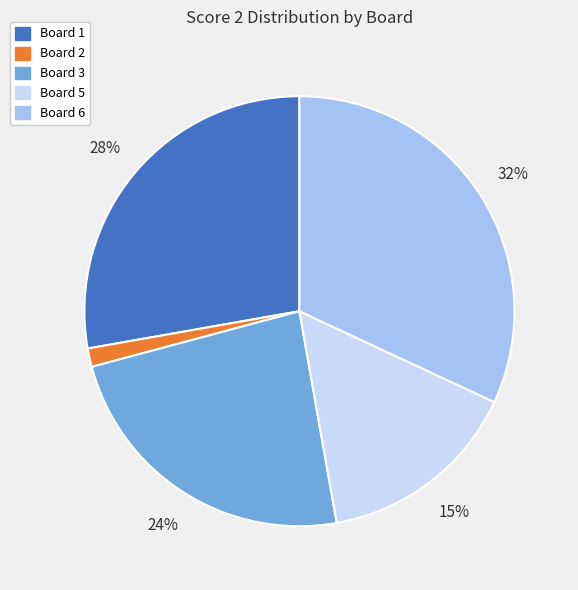

Is there a majority slice in this chart?

No